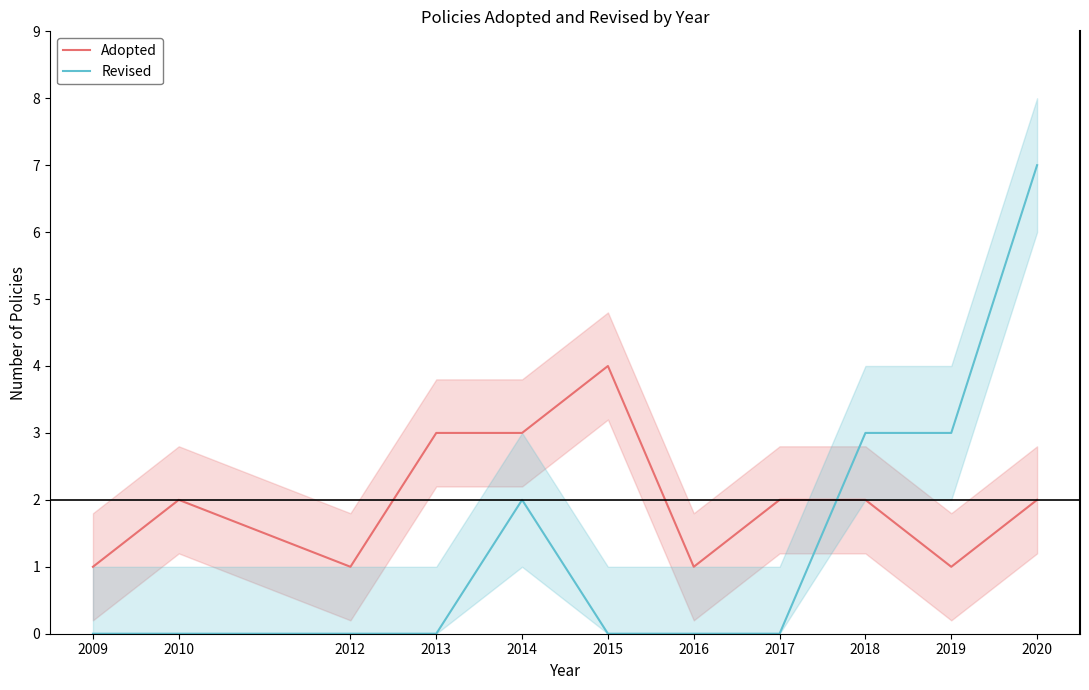

Where is the first local maximum for Adopted?

2010